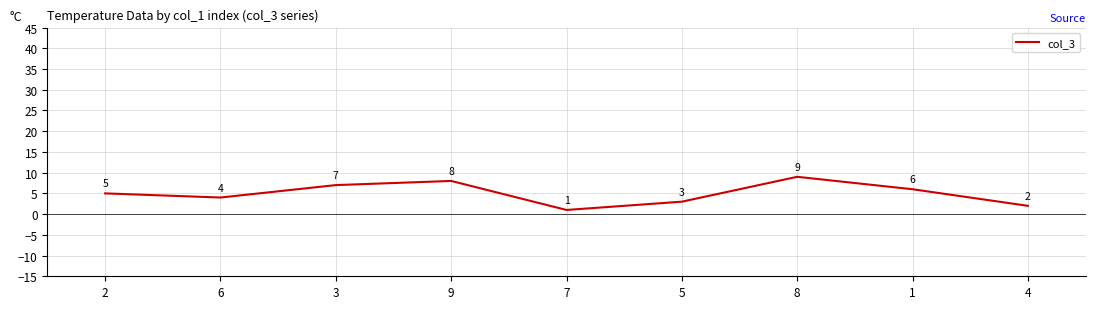

What is the change in value from 2 to 4?

-3